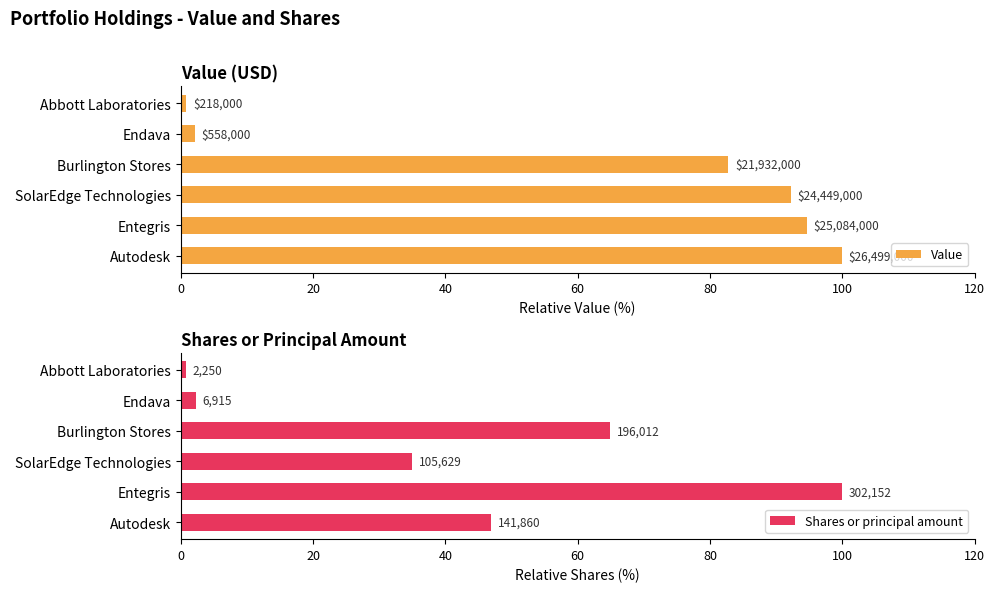

What is the sum of the Shares or principal amount values at Burlington Stores and Abbott Laboratories?

65.6